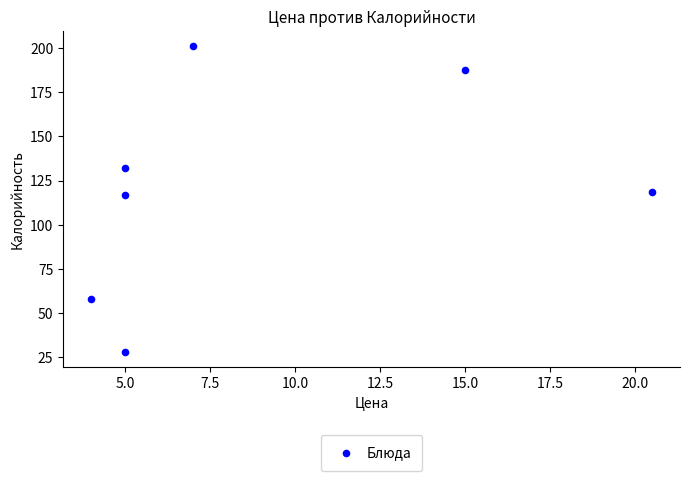

What is the average X value?

8.8